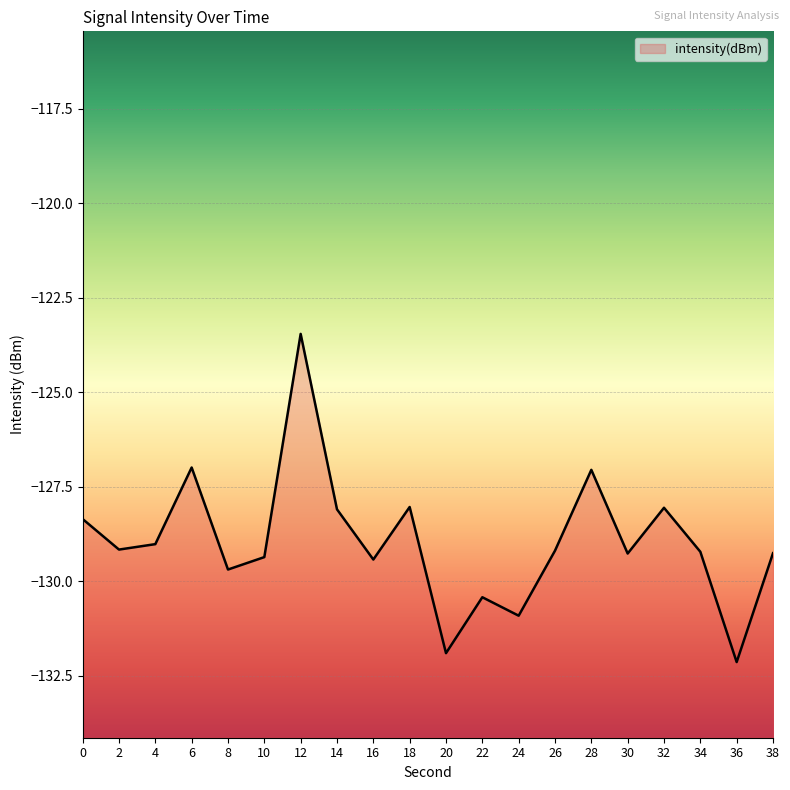

What is the value of the 4th point from the left?

-127.0